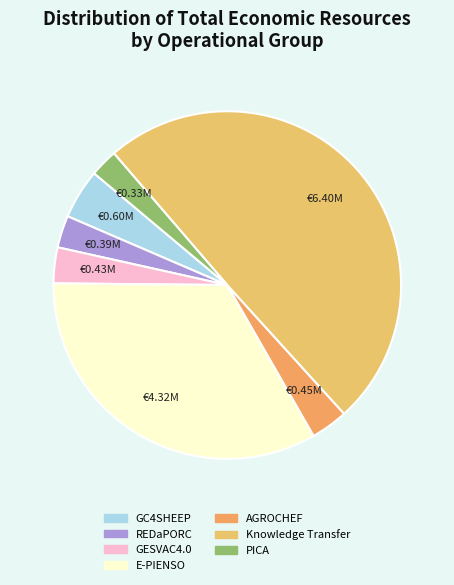

What percentage is NOT represented by GESVAC4.0?

96.7%